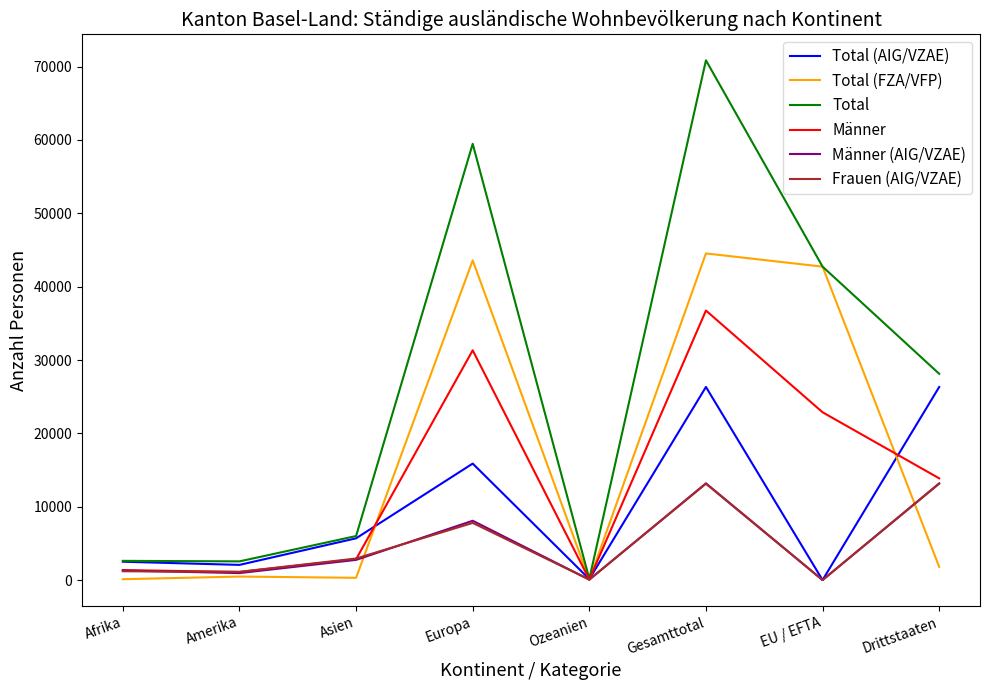

Is it true that Total equals 2549 at Amerika?

True